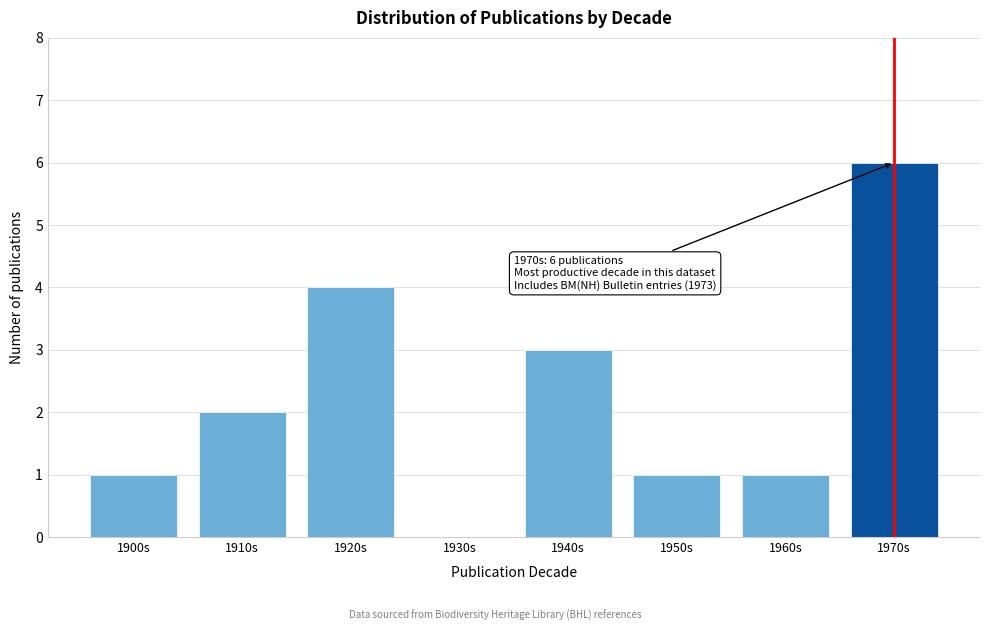

Reading left to right, list all the values displayed in this chart.

1900s=1	1910s=2	1920s=4	1930s=0	1940s=3	1950s=1	1960s=1	1970s=6